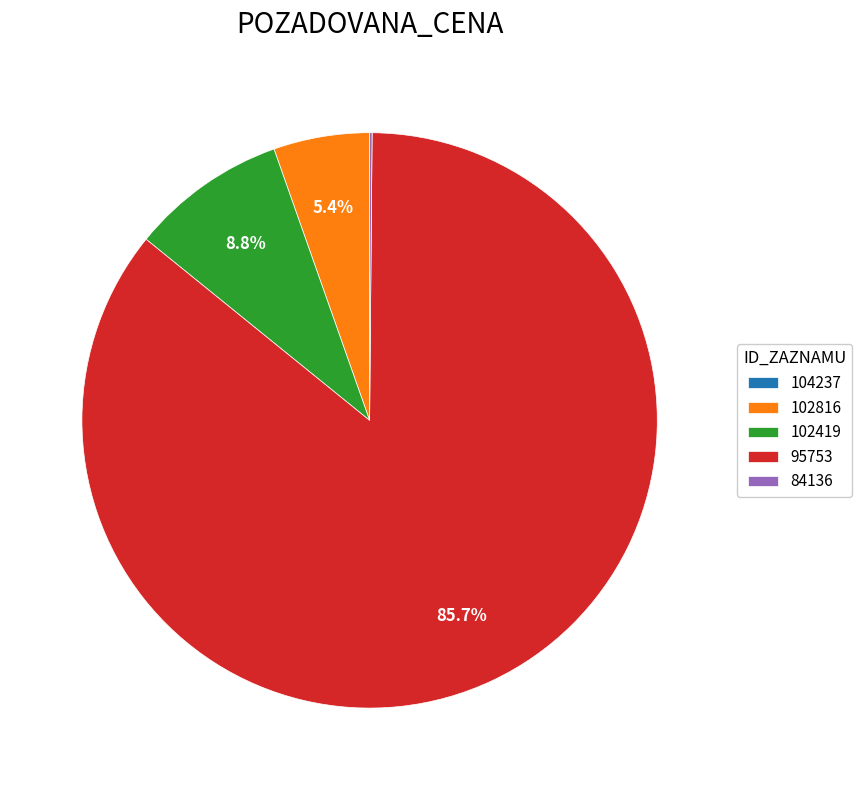

To the nearest percent, what is the combined percentage of 102816 and 95753?

91%